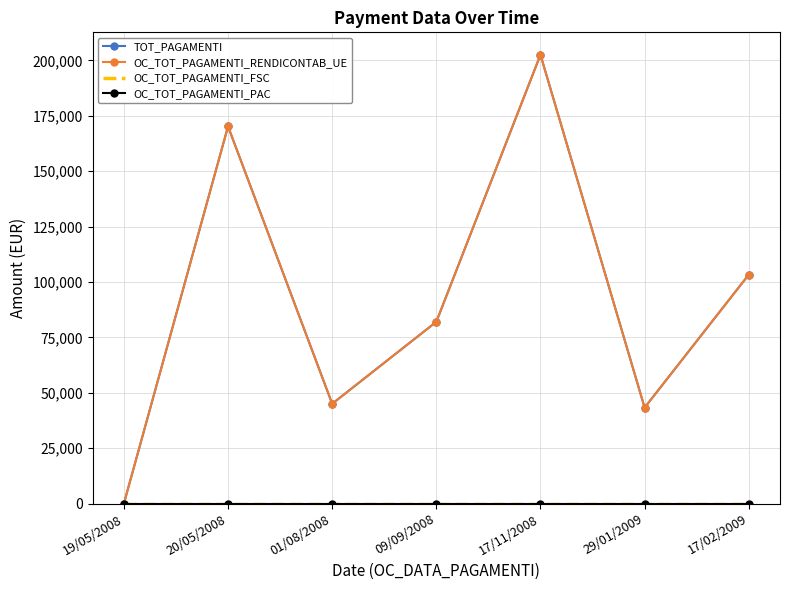

What is the sum of the TOT_PAGAMENTI values at 01/08/2008 and 17/11/2008?

247588.3